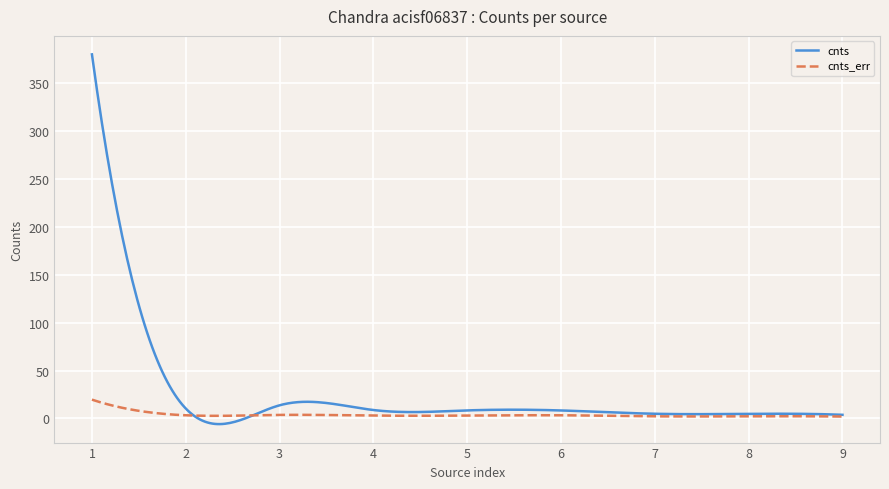

What is the maximum value shown in the chart?

379.6